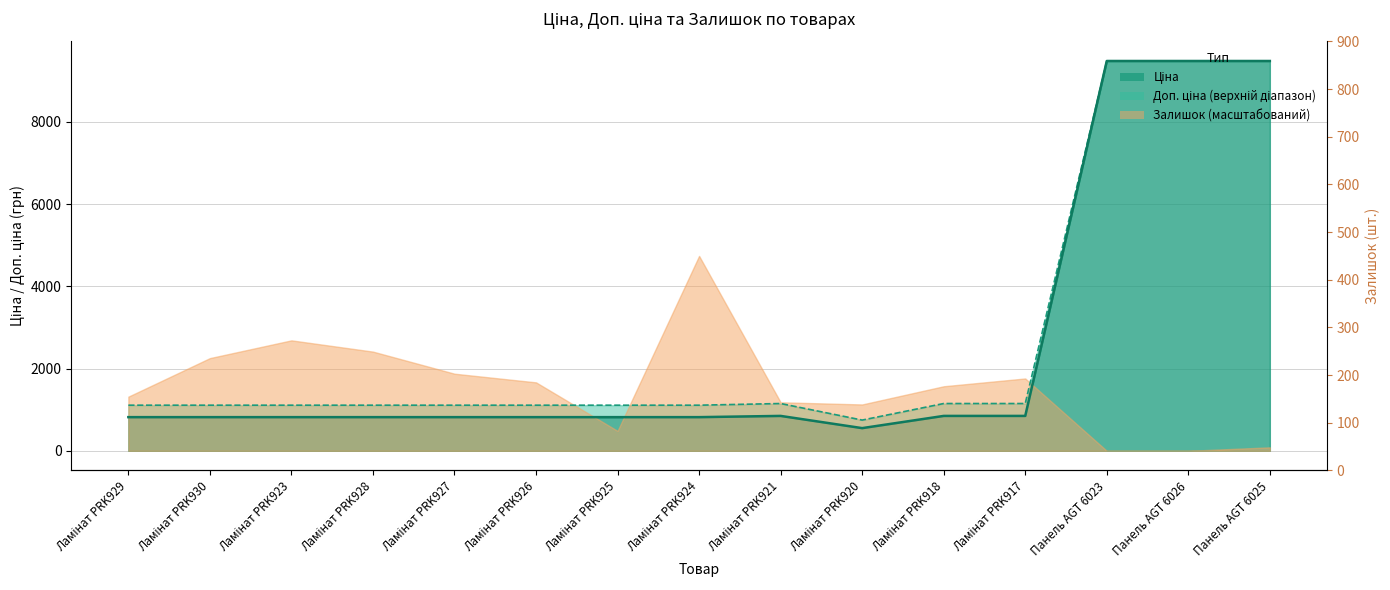

At Ламінат PRK918, list the series in order from largest to smallest.

Доп. ціна, Ціна